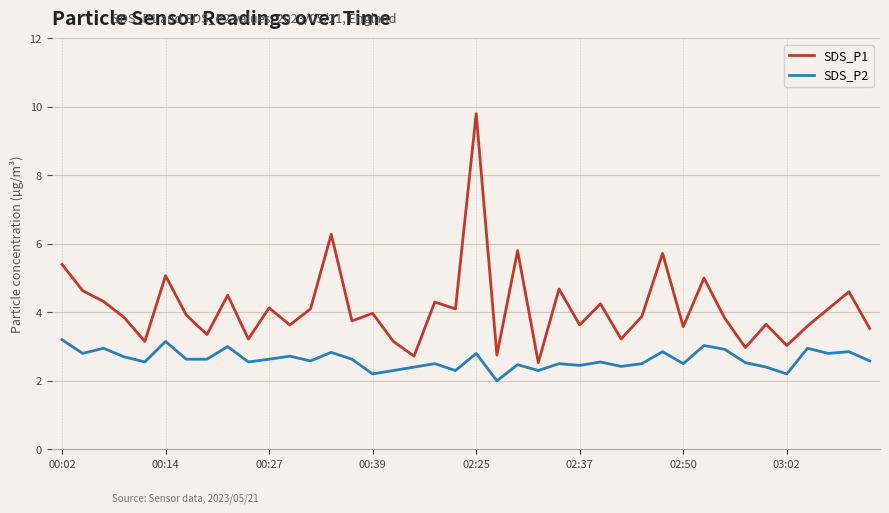

Which series has the largest range (max minus min)?

SDS_P1